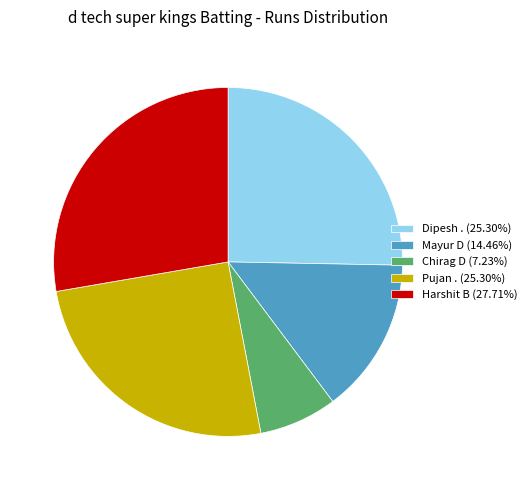

Combined, do Chirag D (7.23%) and Pujan . (25.30%) account for over 50%?

No